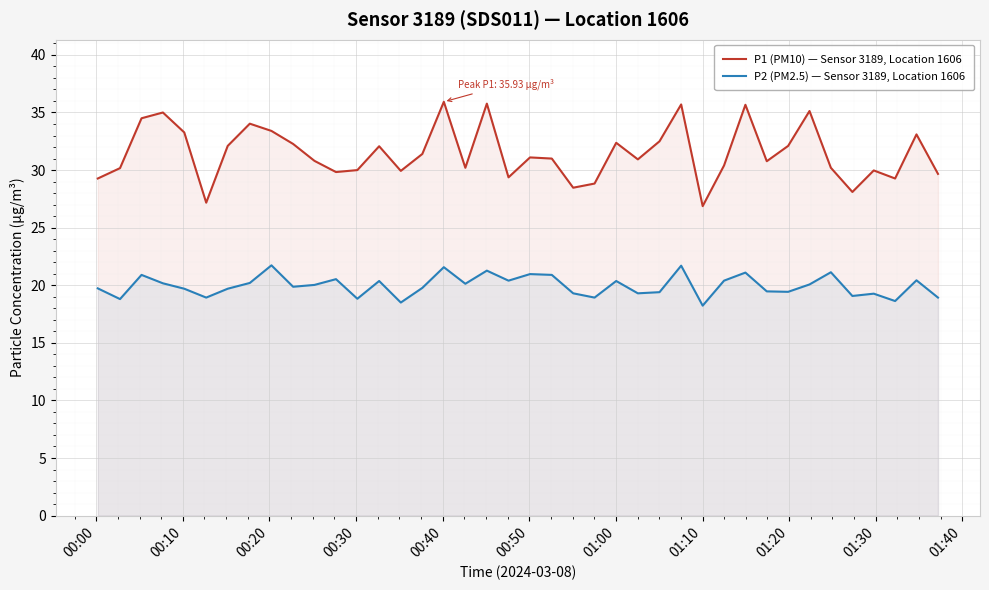

Which series has the largest total across all categories?

P1 (PM10) — Sensor 3189, Location 1606